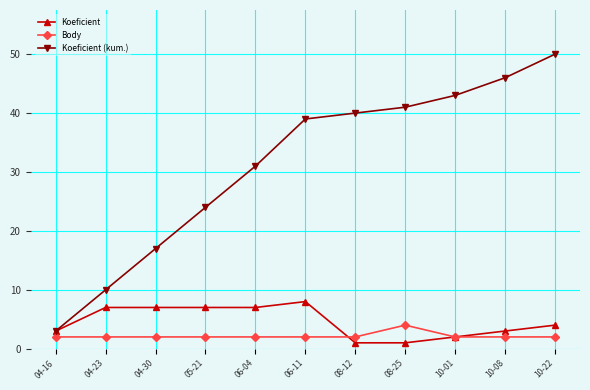

What is the difference between the highest and lowest values at 04-16?

1